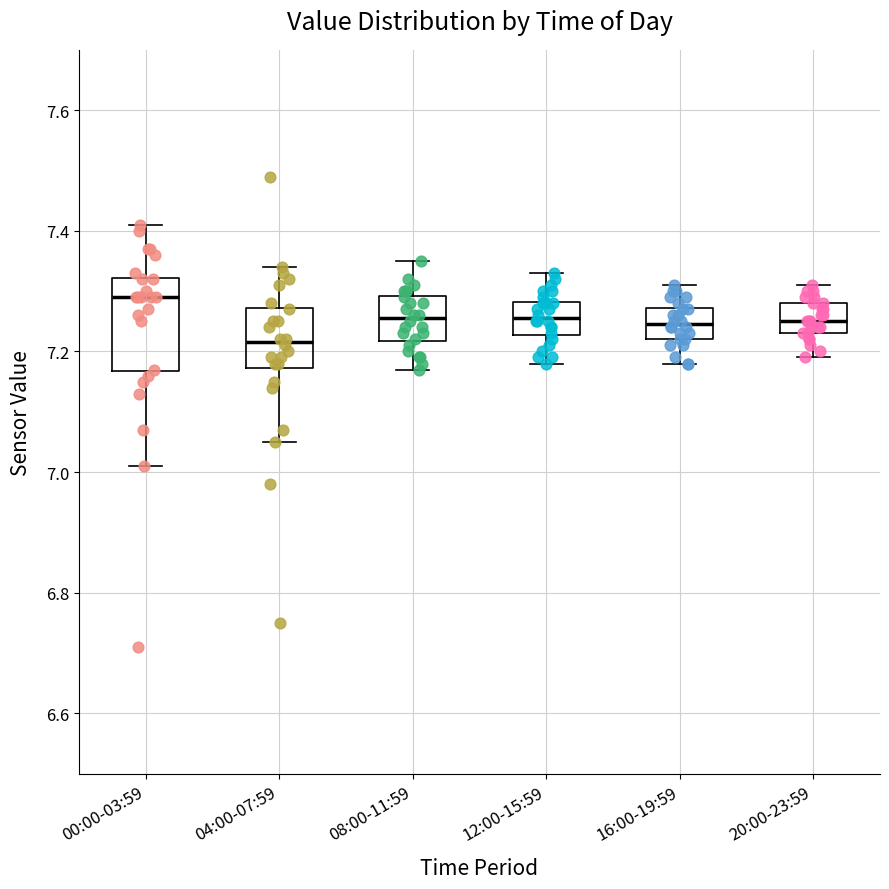

Where is the lower edge of the box for 12:00-15:59 on the y-axis? The values are not printed on the chart, so give them approximately, as read against the axis.

7.22